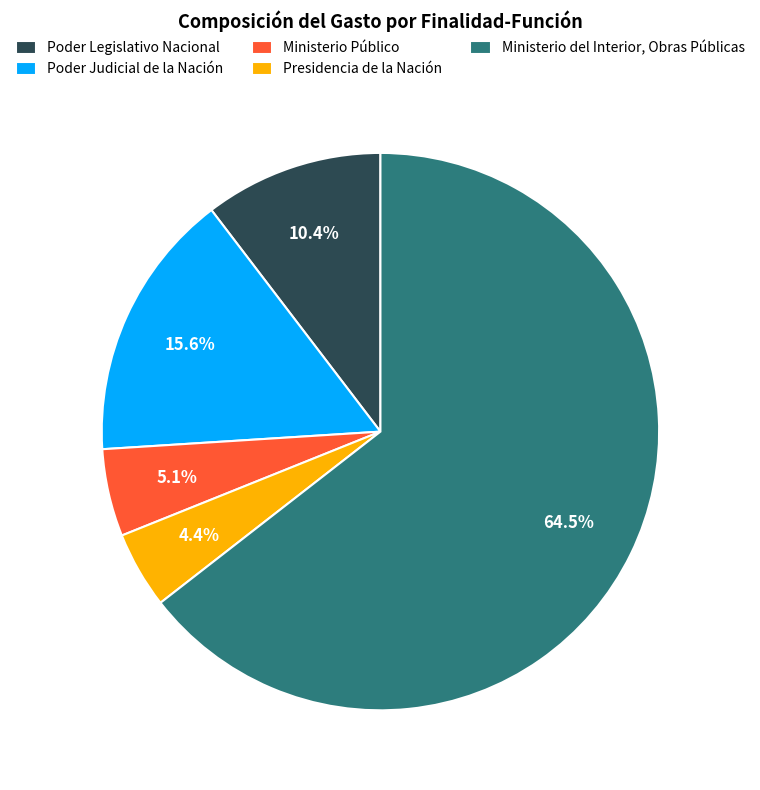

How many slices are in this pie chart?

5